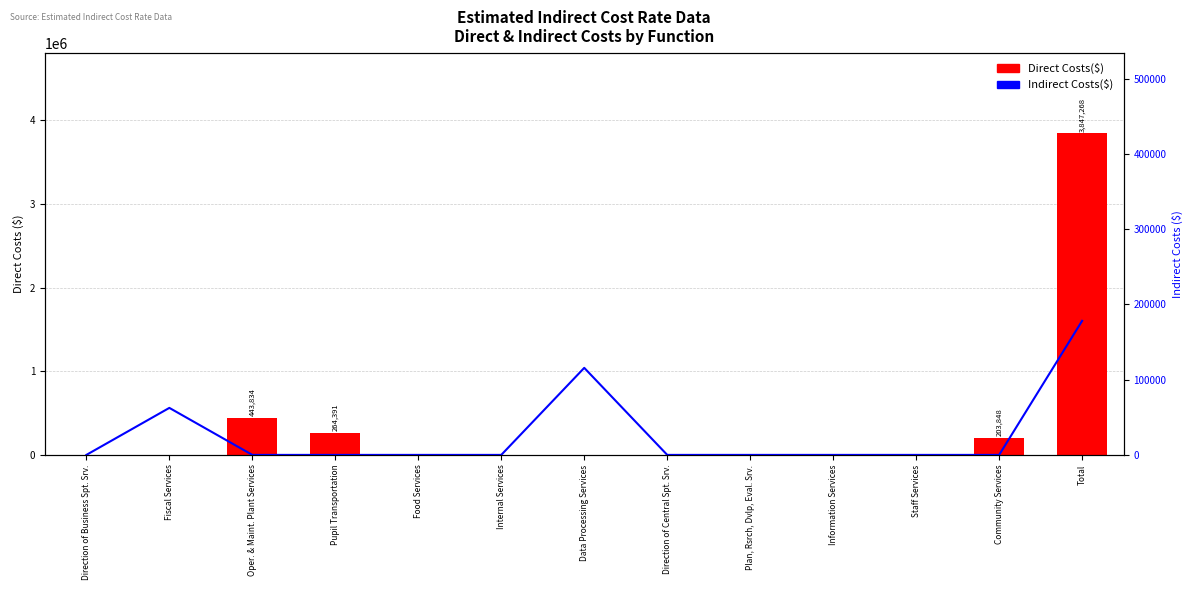

What is the label of the 8th bar from the left?

Direction of Central Spt. Srv.